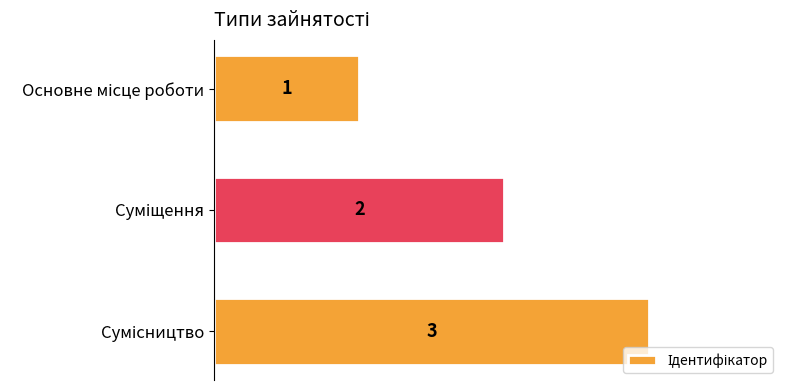

Count the values in the range 1 to 3.

3